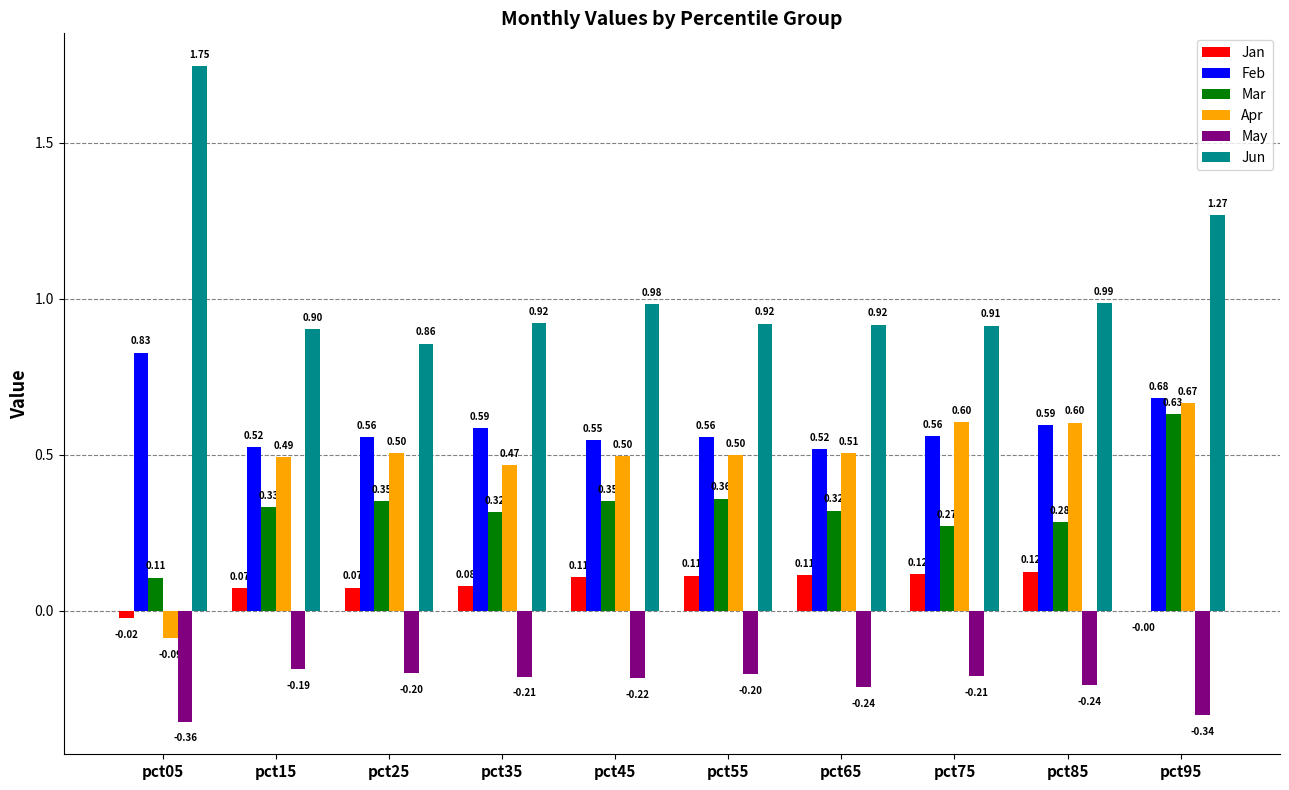

What is the sum of all May values?

-2.4